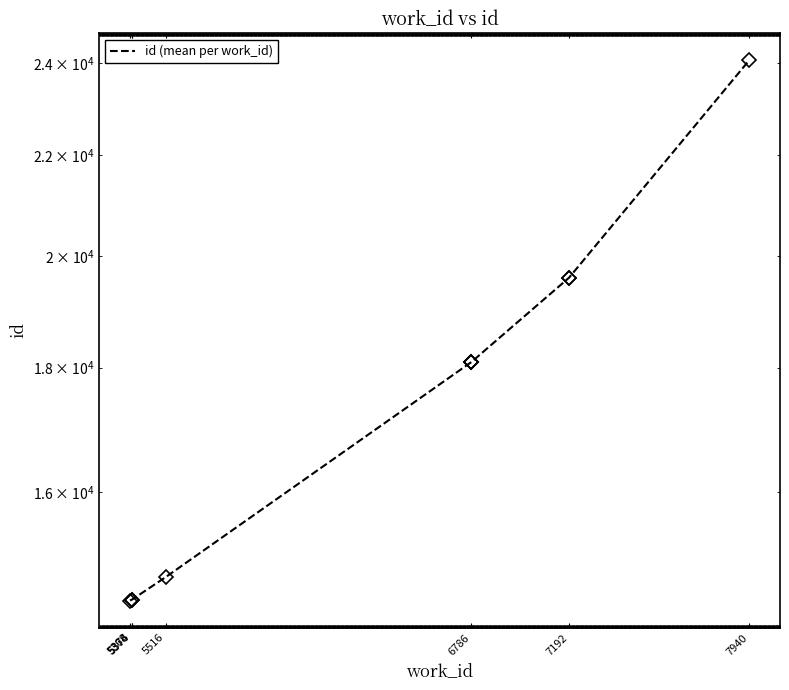

Does the chart have visible grid lines?

No